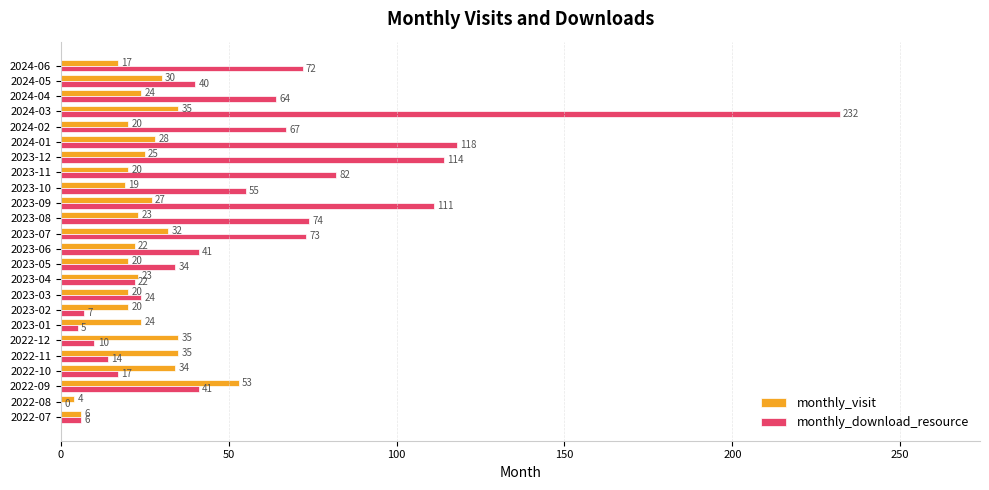

What is the average value of the monthly_download_resource series?

55